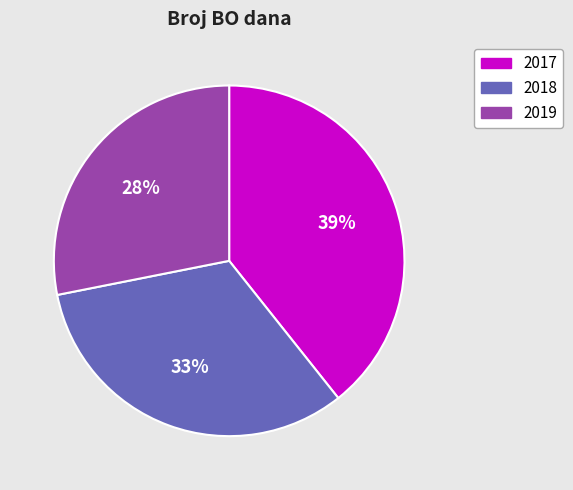

Is there any slice that represents more than half of the pie?

No